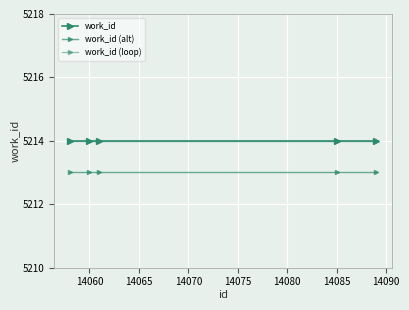

How many lines are shown in the chart?

3